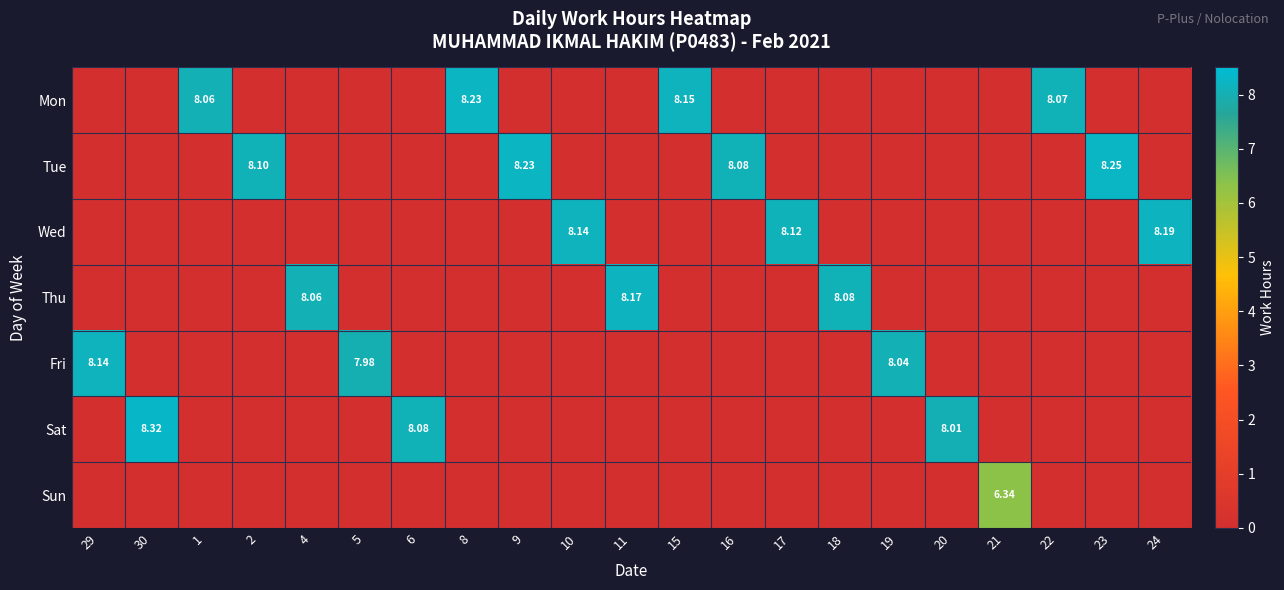

Count the number of data series in this chart.

7